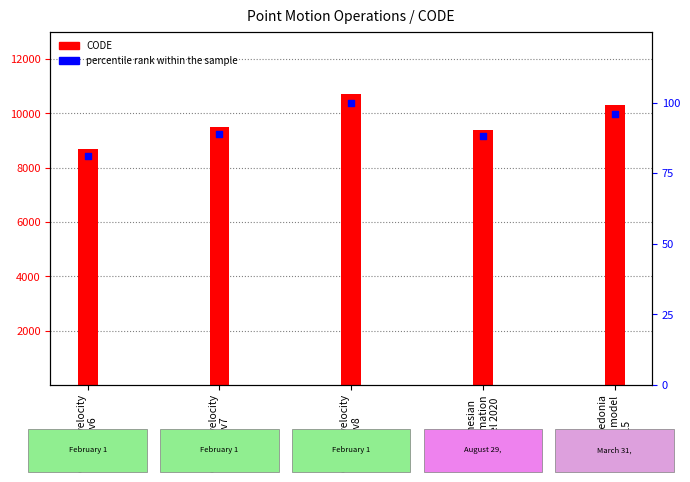

Which series reaches the minimum Y coordinate?

percentile rank within the sample